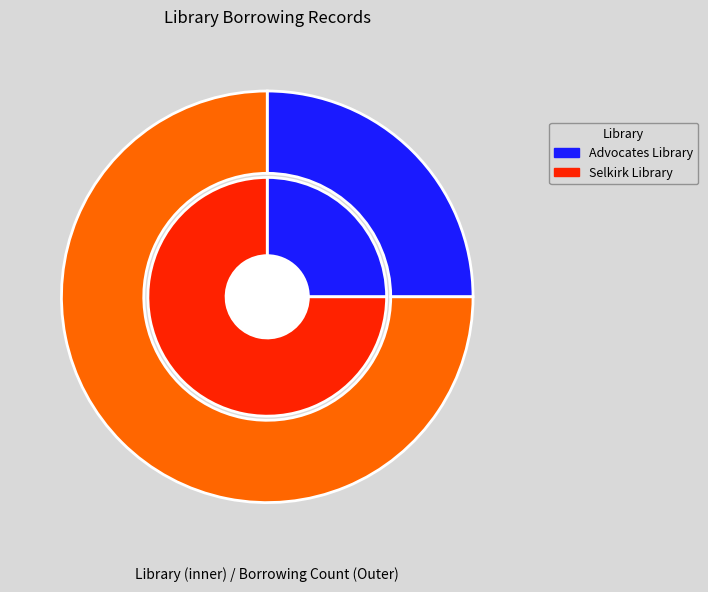

Do Advocates Library and Selkirk Library together represent more than half of the pie?

Yes